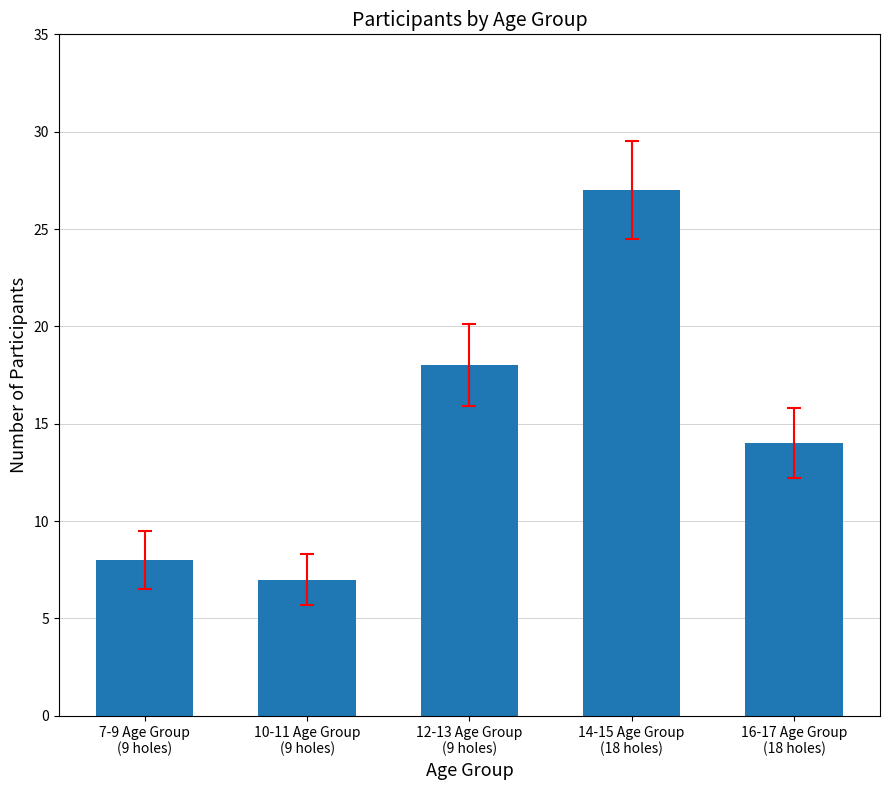

What is the change in value from 10-11 Age Group
(9 holes) to 12-13 Age Group
(9 holes)?

+11